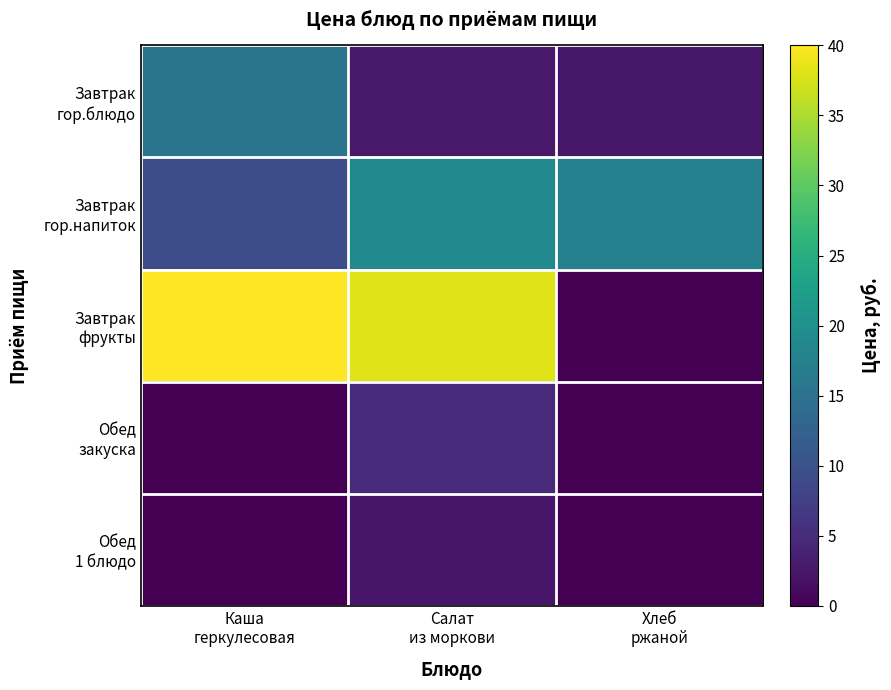

List the series in order of their peak value, highest first.

Завтрак фрукты, Завтрак гор.напиток, Завтрак гор.блюдо, Обед закуска, Обед 1 блюдо